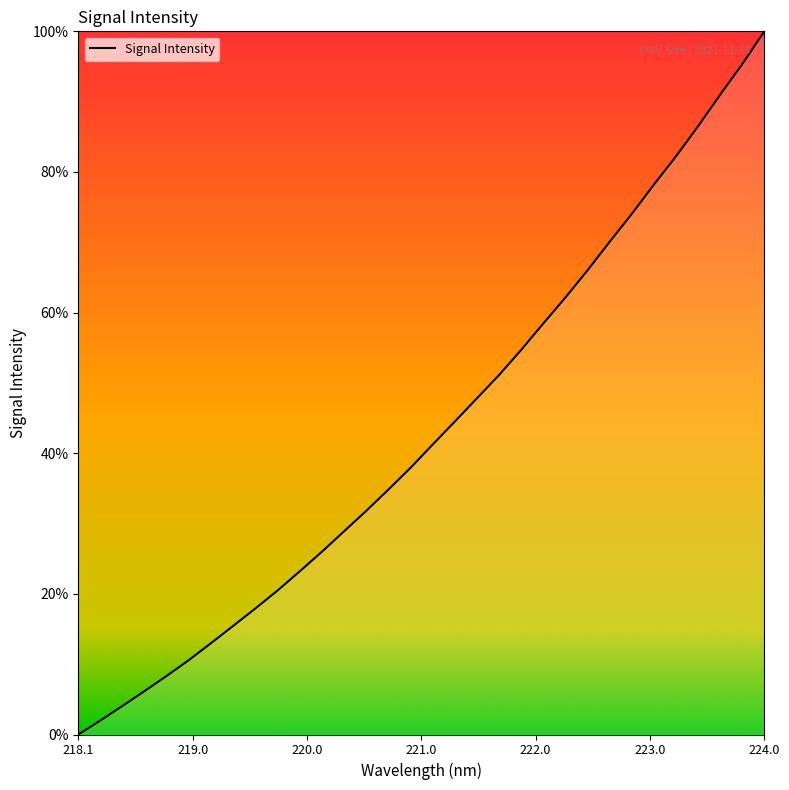

What is the maximum value shown in the chart?

100.0